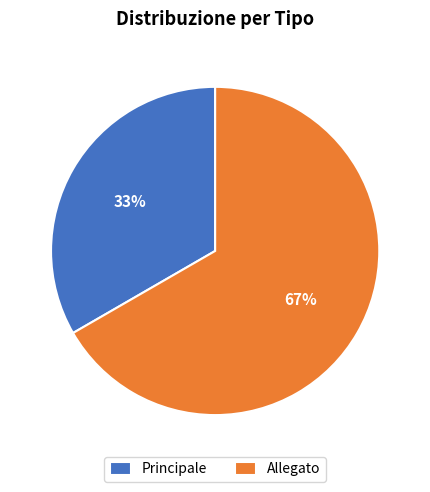

To the nearest percent, what percentage of the pie is Principale?

33%